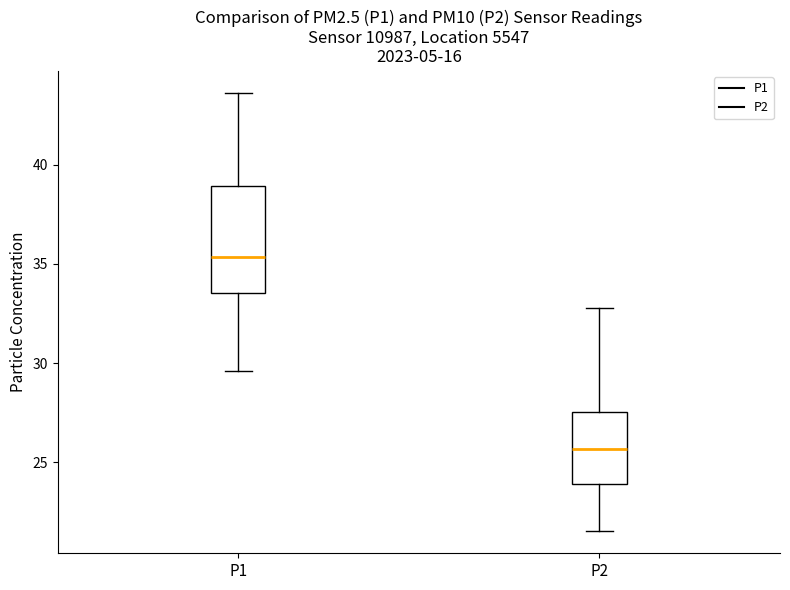

Which box is the tallest, from its lower edge to its upper edge?

P1